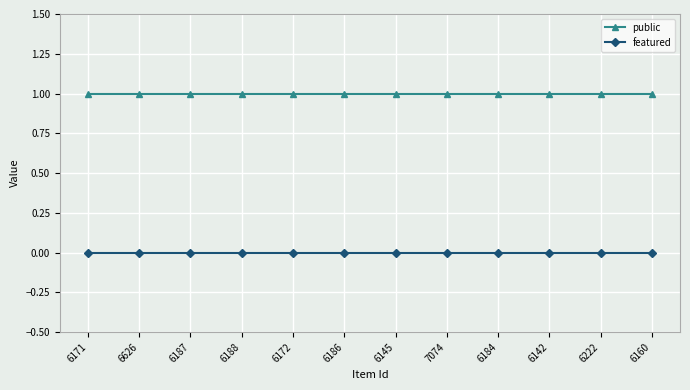

What value does the public series have at 6187?

1